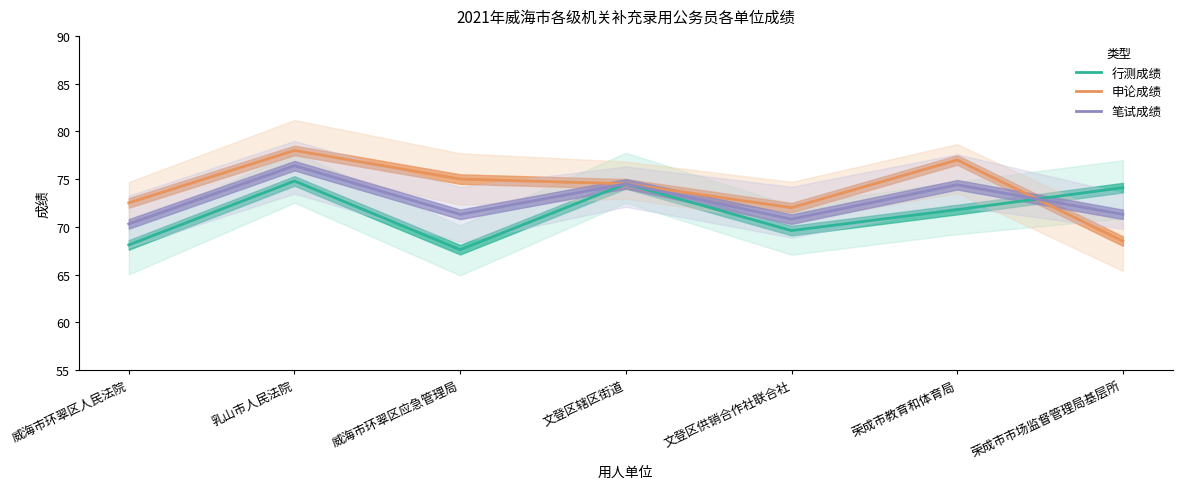

What is the label of the 6th point from the right?

乳山市人民法院